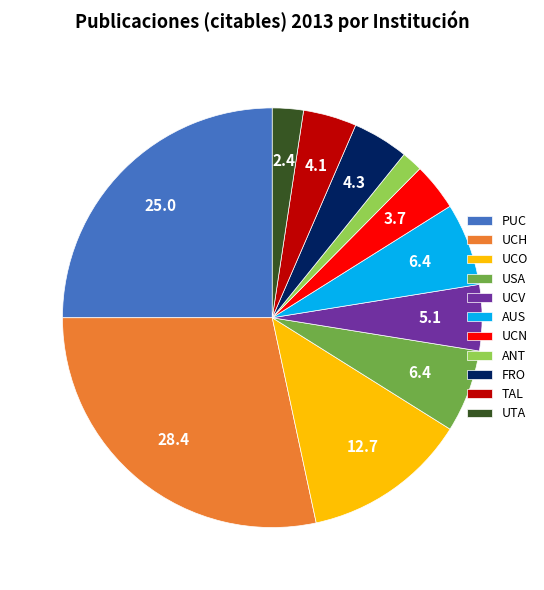

Which slice is the smallest?

ANT